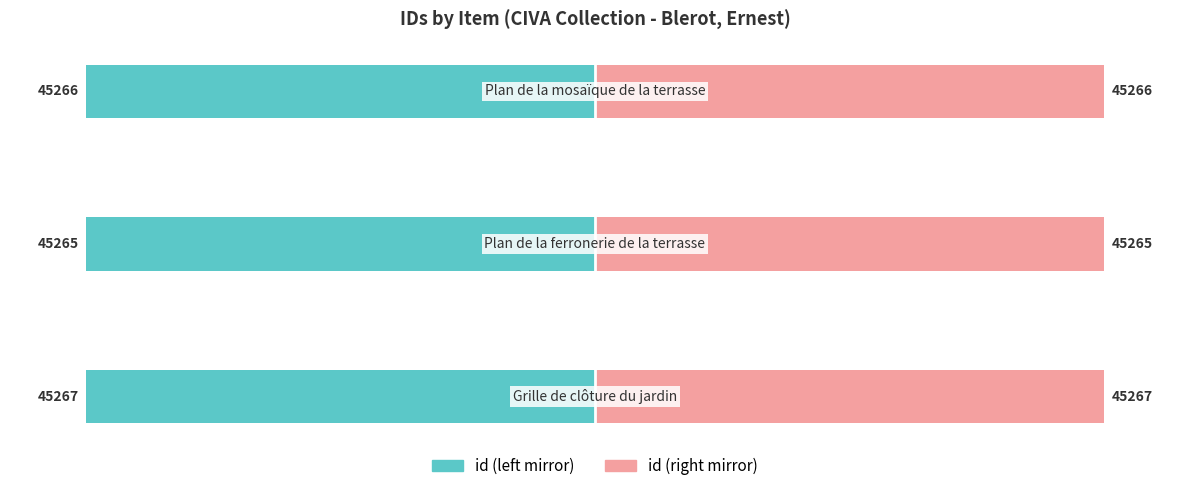

The id (right) series shows 64.8 at 1. True or false?

False